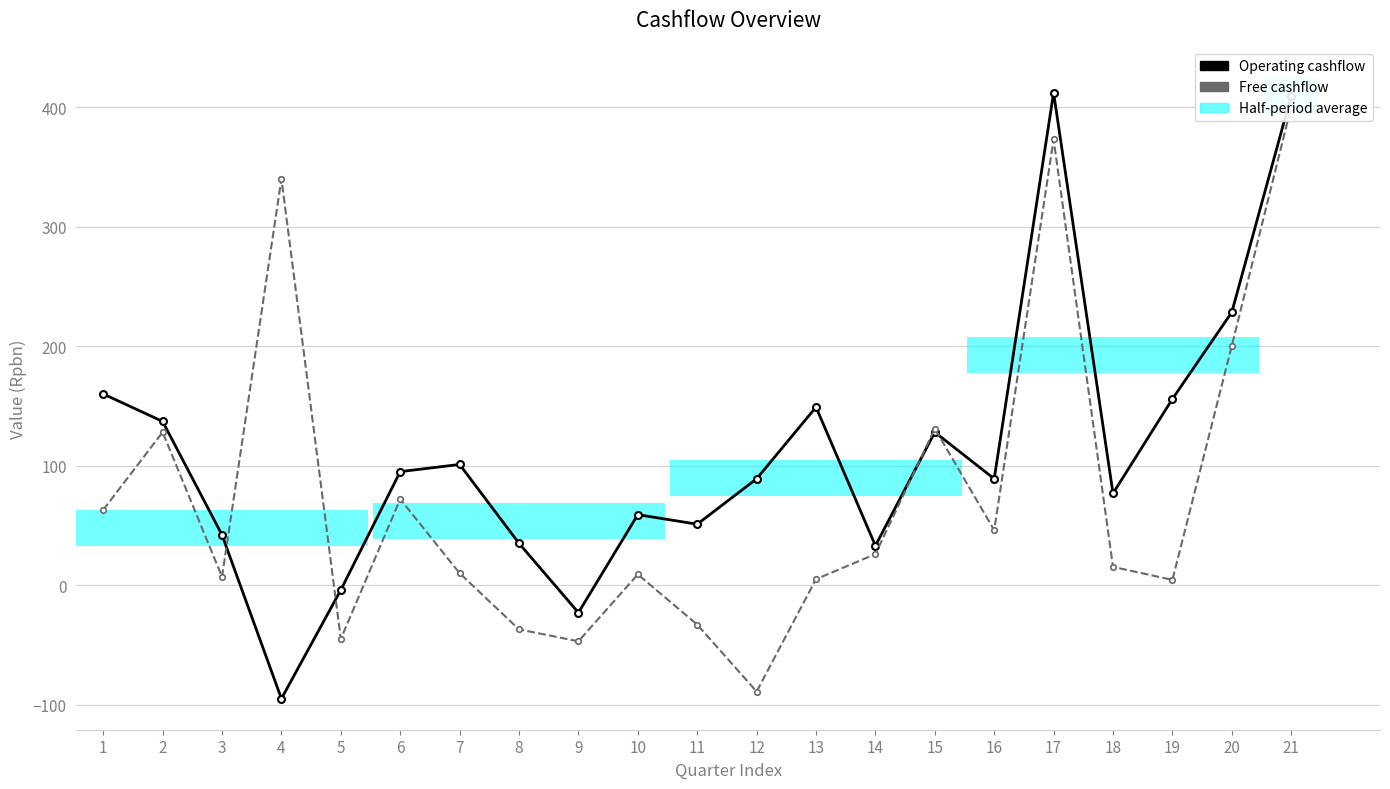

Which series has the largest total across all categories?

Operating cashflow